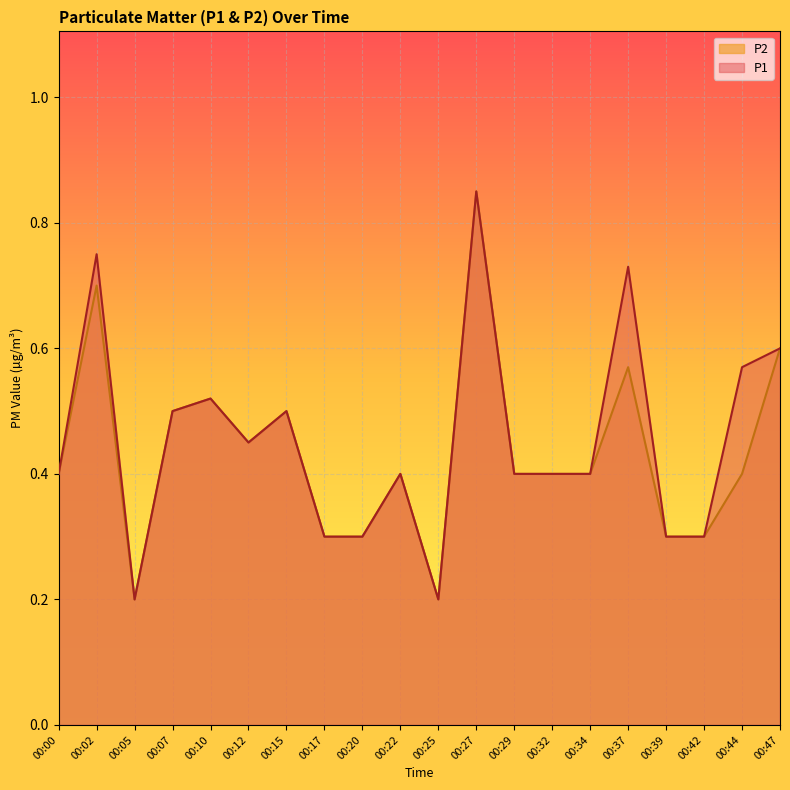

Is the value of P2 at 00:47 greater than the value of P1 at 00:39?

Yes